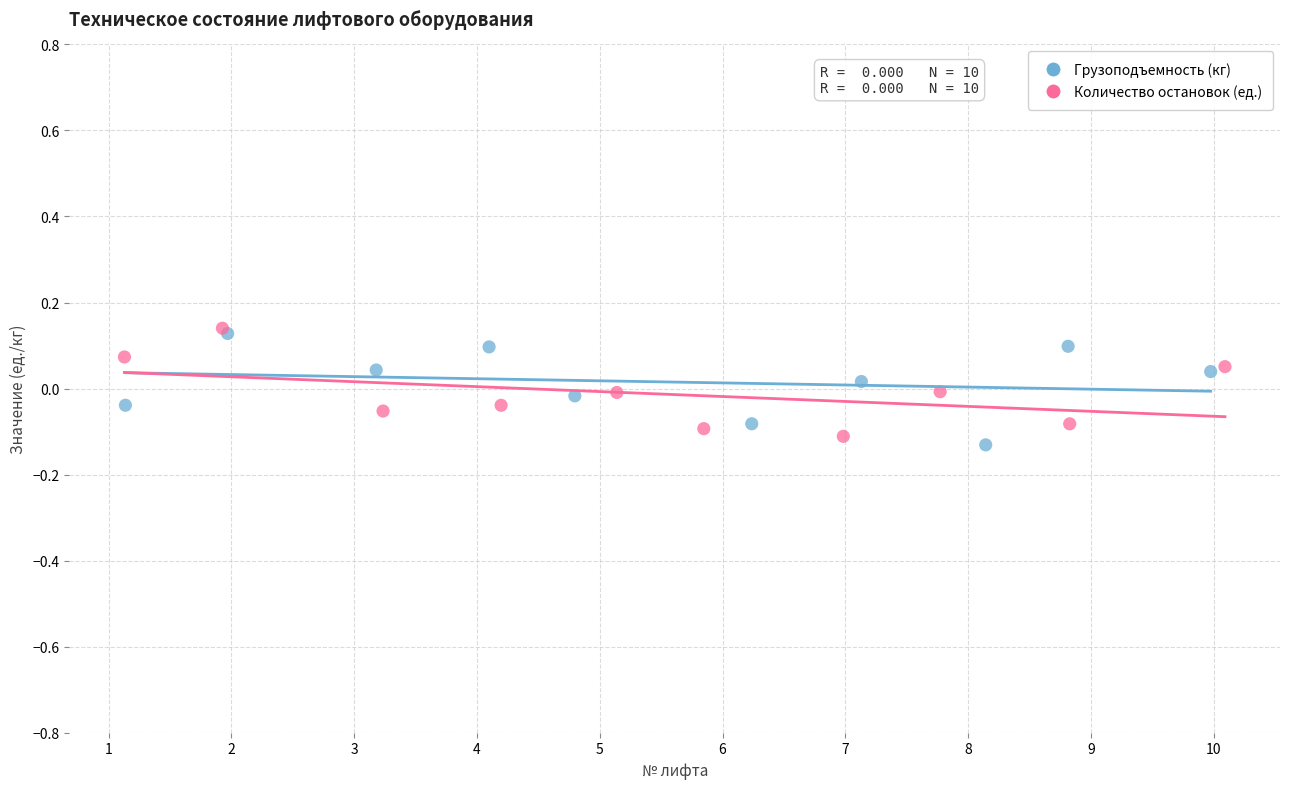

What are all the series names shown in the legend?

Грузоподъемность (кг), Количество остановок (ед.)